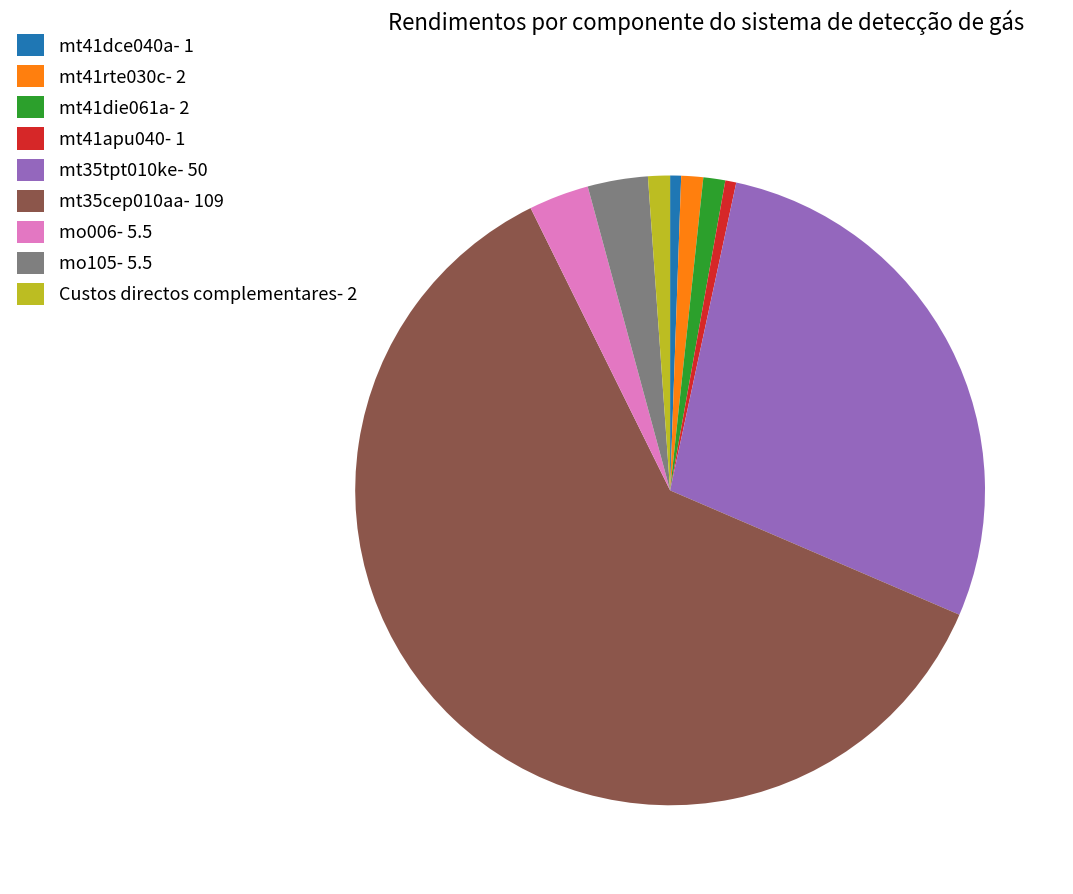

The Custos directos complementares slice represents 8% of the pie. True or false?

False